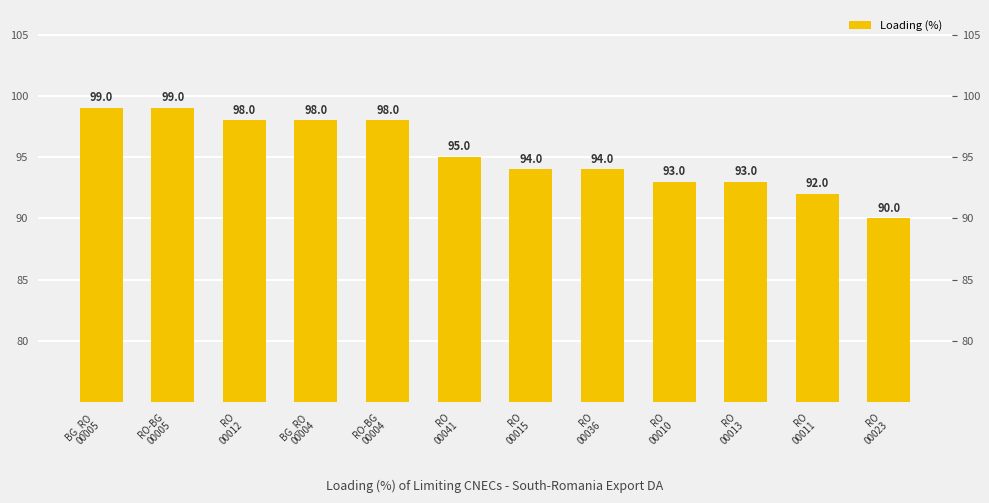

What is the difference between the second highest and second lowest values?

7